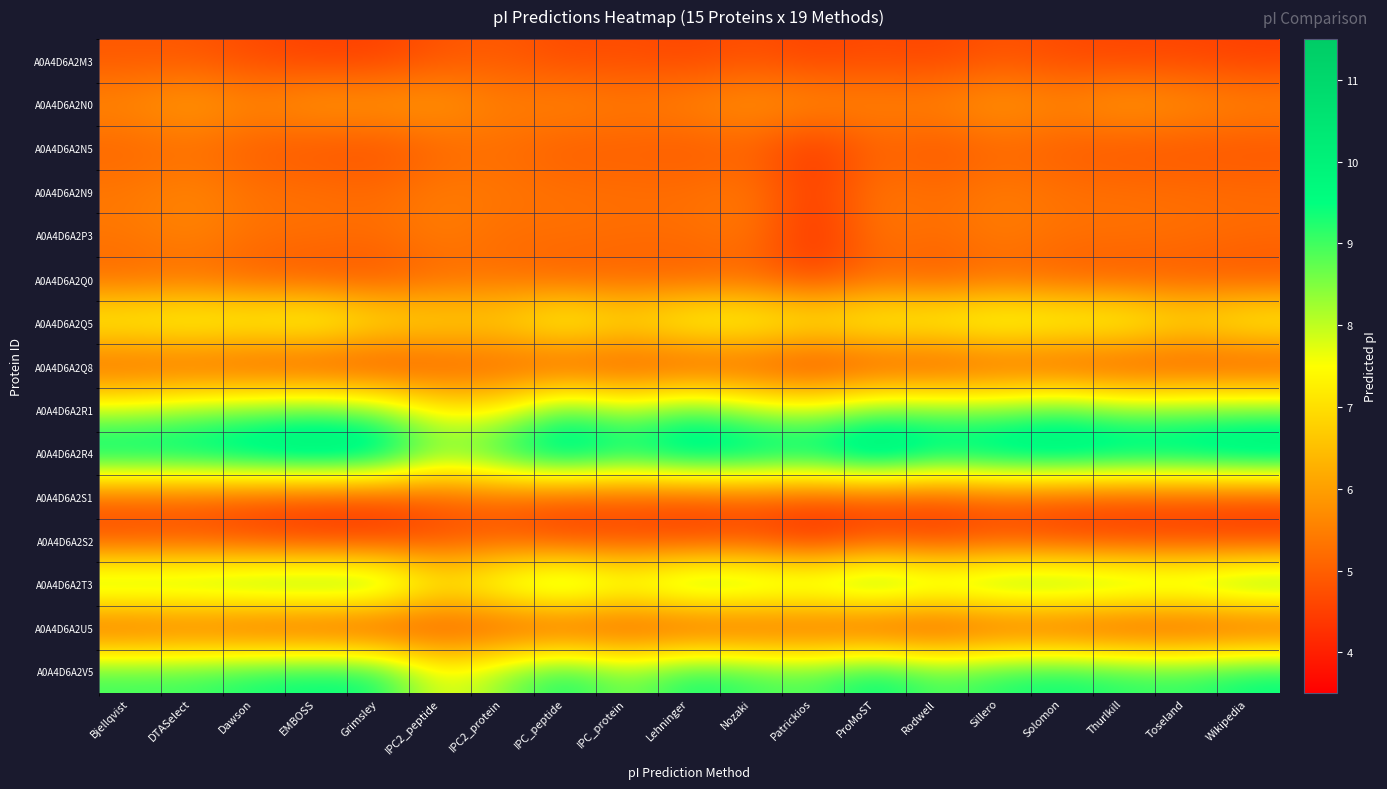

At which category does the chart reach its peak across all series?

ProMoST